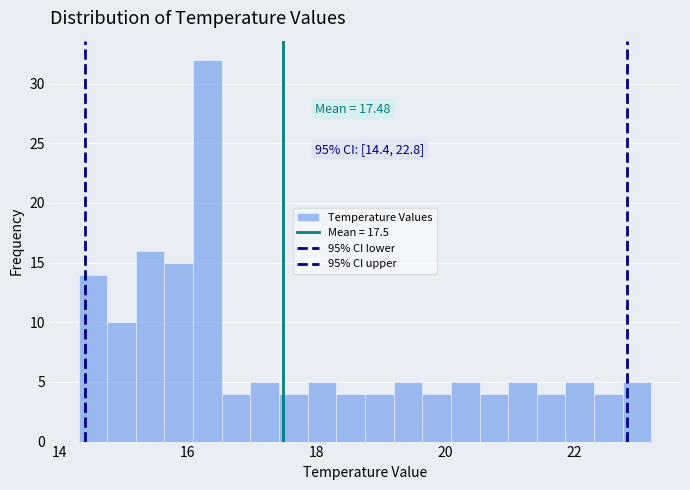

Read against the x-axis, roughly where is the centre of the tallest bar?

16.4